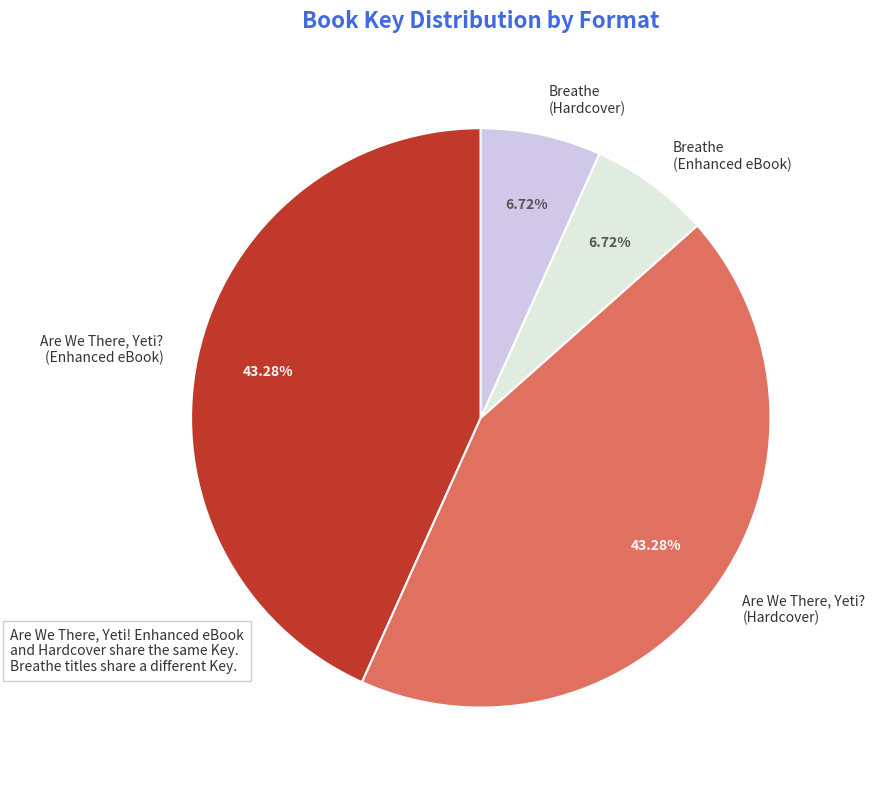

To the nearest percent, what is the difference between the Are We There, Yeti? (Hardcover) and Breathe (Enhanced eBook) slice percentages?

37%